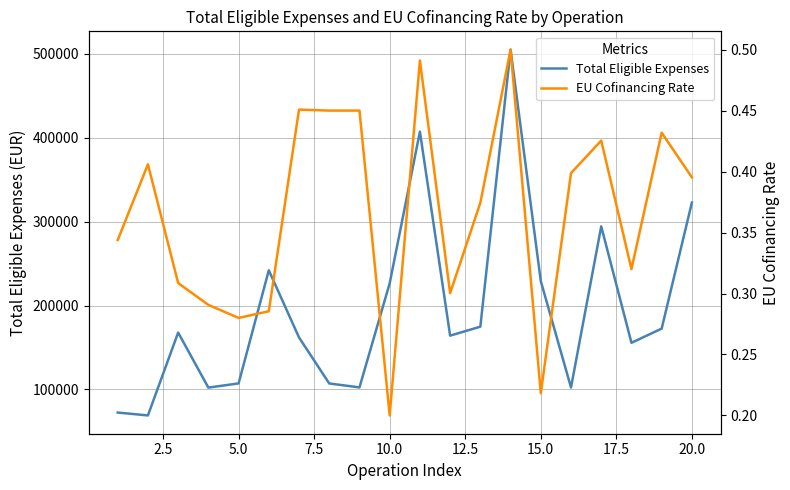

At how many categories does at least one series exceed 411925?

1